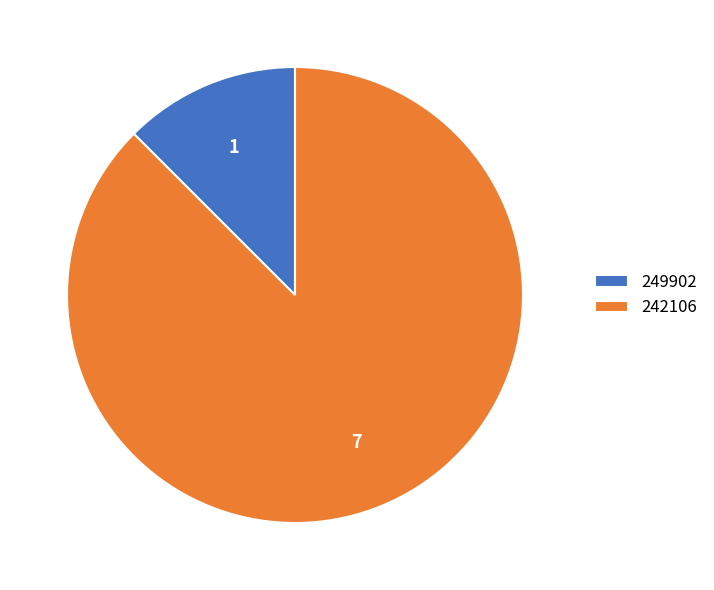

Between 242106 and 249902, which is larger?

242106